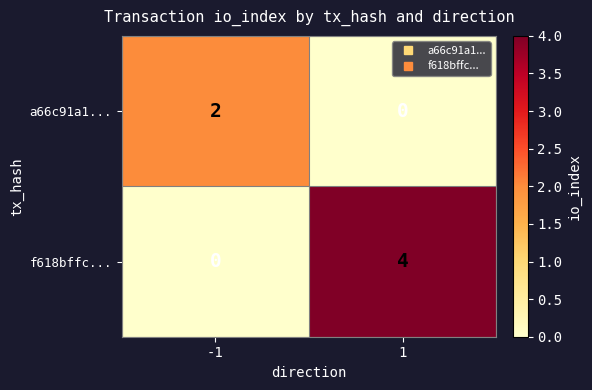

Rank the series by their average value, from lowest to highest.

a66c91a1..., f618bffc...